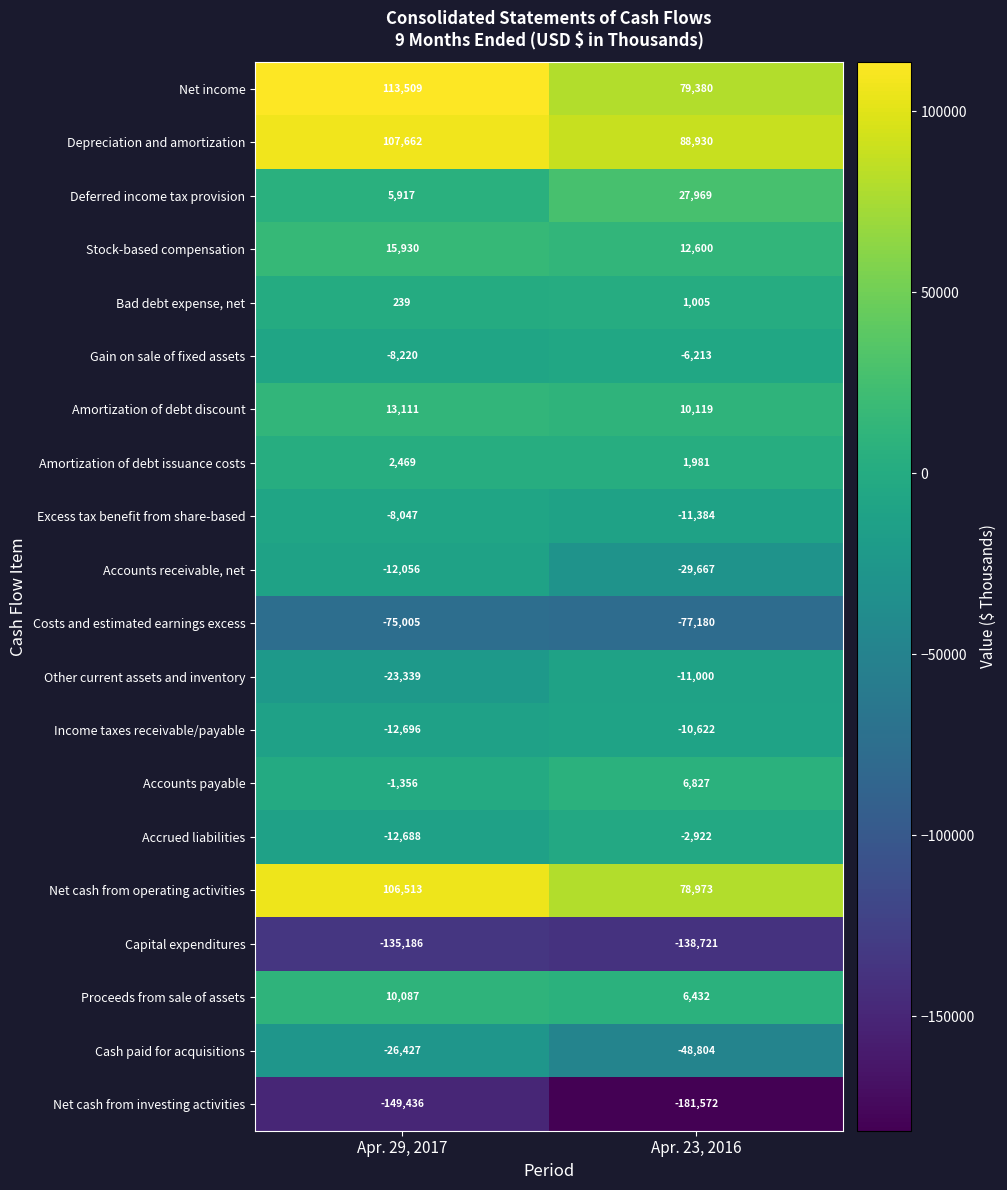

At which category is the sum across all series the highest?

Apr. 29, 2017